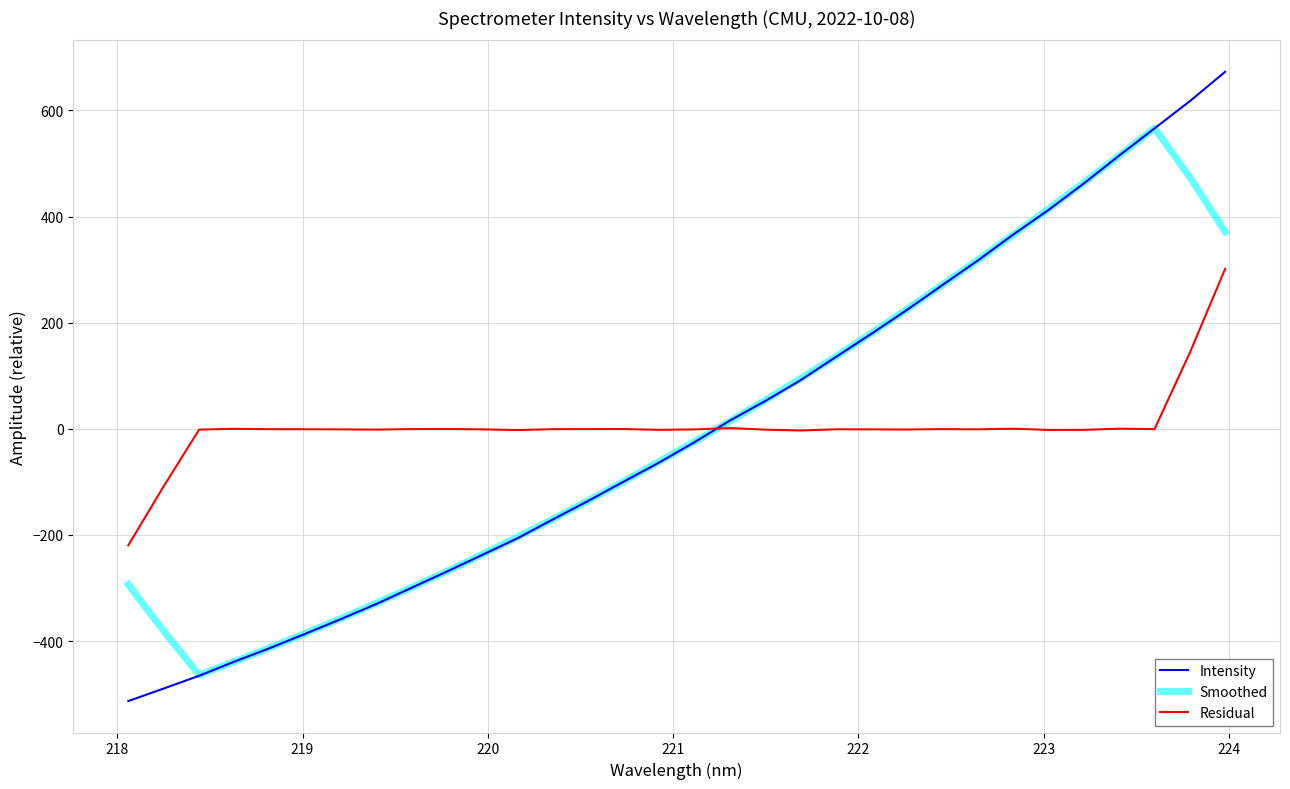

What is the sum of all Smoothed values?

-89.5